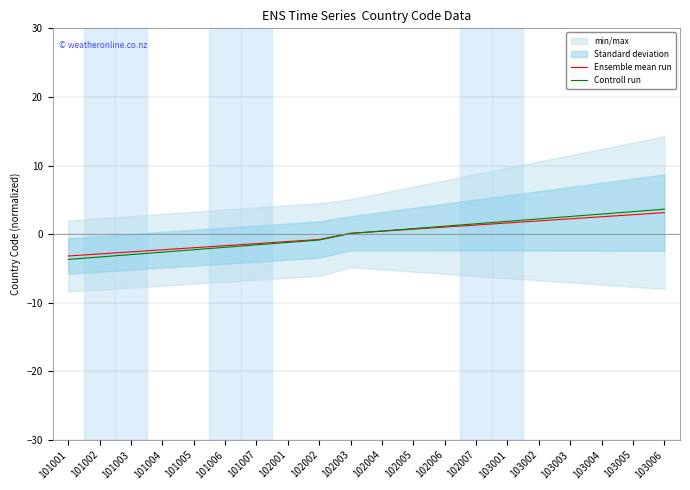

Is the value of Controll run at 102003 greater than the value of Ensemble mean run at 101001?

Yes